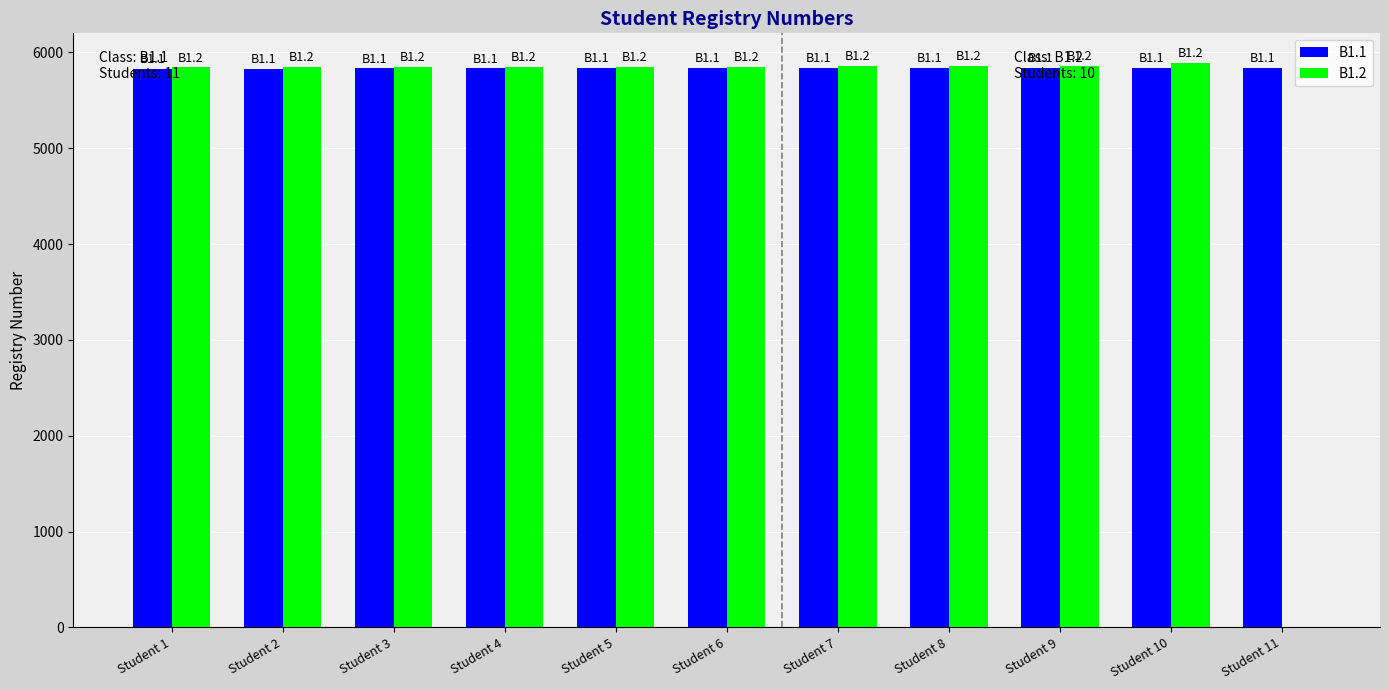

What is the sum of all B1.1 values?

64205